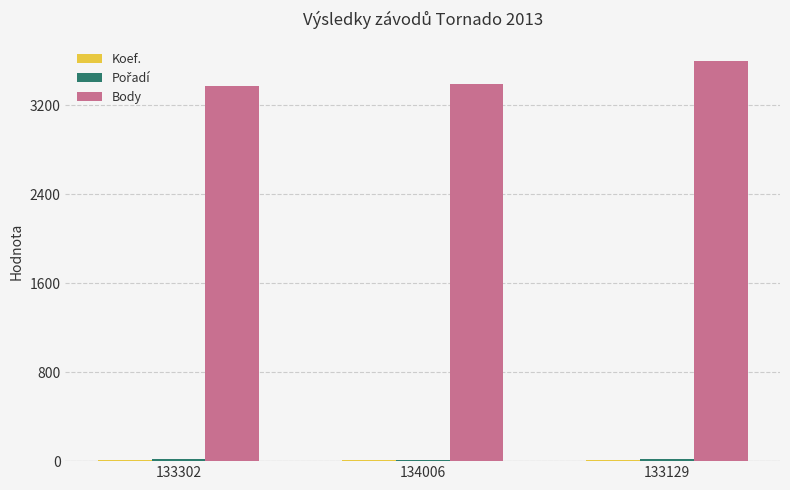

The Body series shows 3389 at 134006. True or false?

True